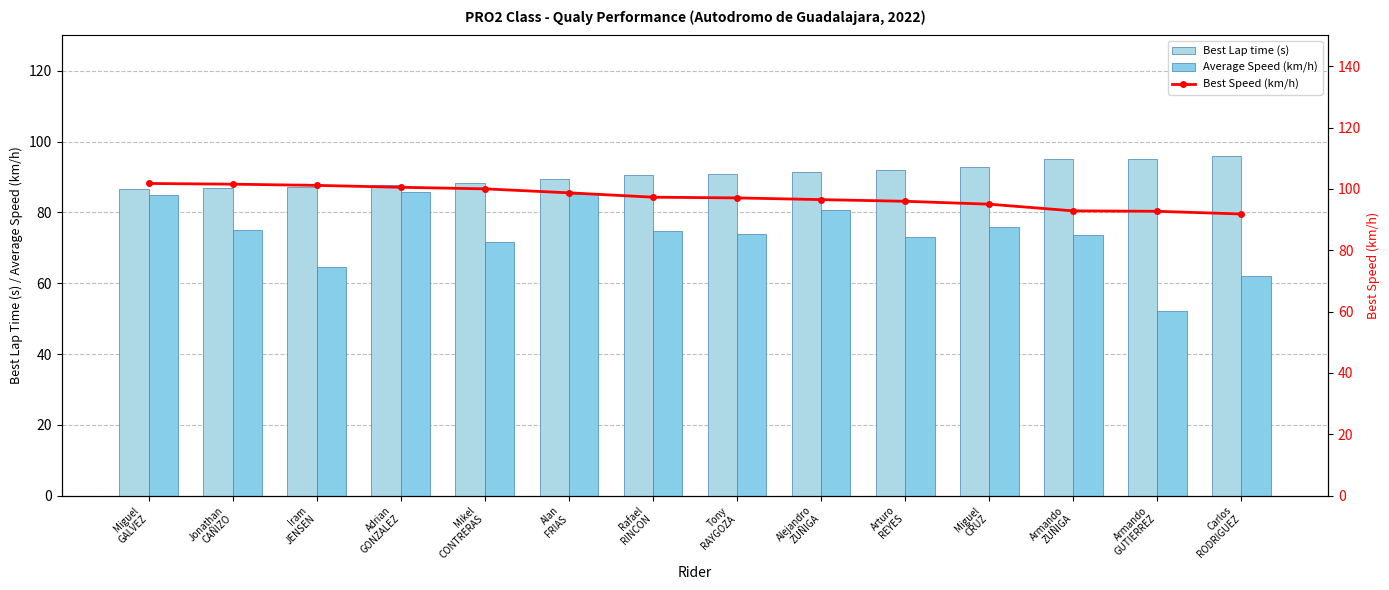

Rank the categories by Best Lap time (s) value from lowest to highest.

Miguel
GALVEZ, Jonathan
CAÑIZO, Iram
JENSEN, Adrian
GONZALEZ, Mikel
CONTRERAS, Alan
FRIAS, Rafael
RINCON, Tony
RAYGOZA, Alejandro
ZUÑIGA, Arturo
REYES, Miguel
CRUZ, Armando
ZUÑIGA, Armando
GUTIERREZ, Carlos
RODRIGUEZ